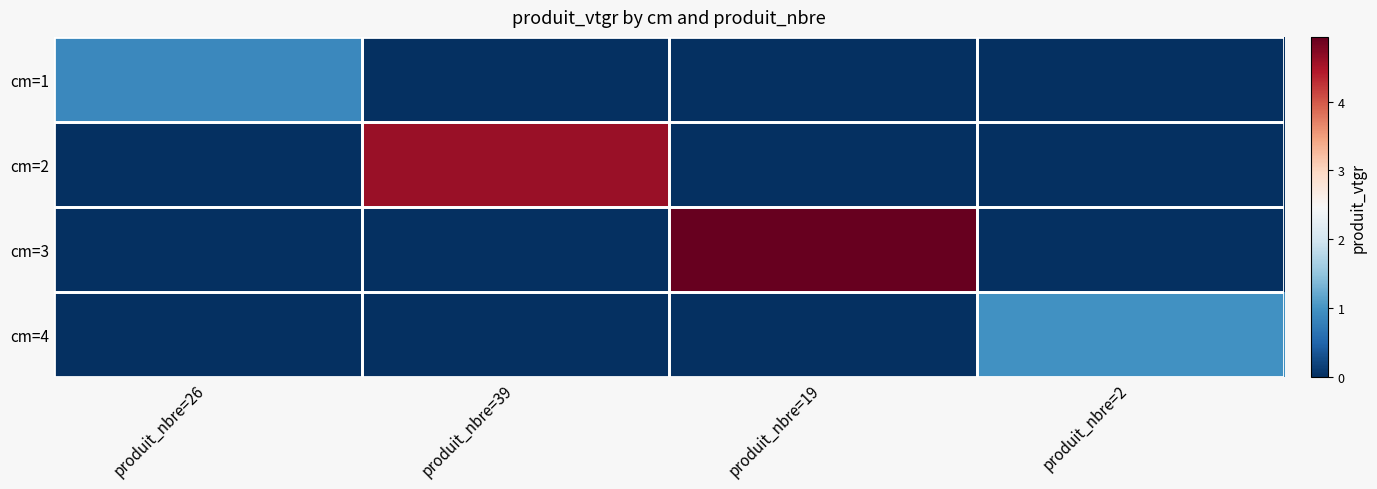

Reading left to right, transcribe all the data shown in this chart.

cm=1: produit_nbre=26=0.9	produit_nbre=39=0.0	produit_nbre=19=0.0	produit_nbre=2=0.0
cm=2: produit_nbre=26=0.0	produit_nbre=39=4.6	produit_nbre=19=0.0	produit_nbre=2=0.0
cm=3: produit_nbre=26=0.0	produit_nbre=39=0.0	produit_nbre=19=4.9	produit_nbre=2=0.0
cm=4: produit_nbre=26=0.0	produit_nbre=39=0.0	produit_nbre=19=0.0	produit_nbre=2=1.0